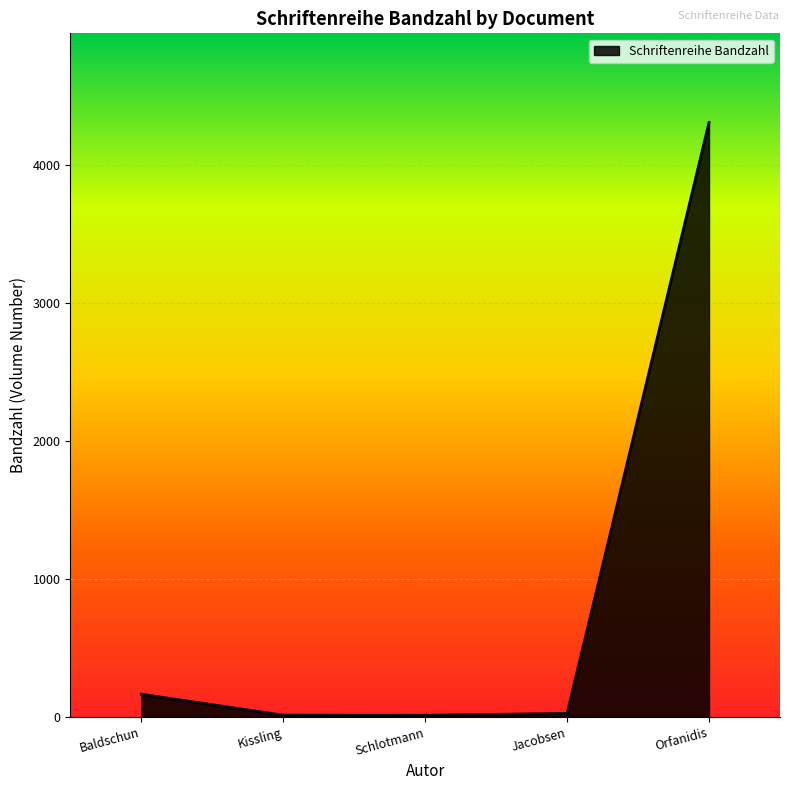

True or false: there are more than 2 points higher than both neighbors.

False